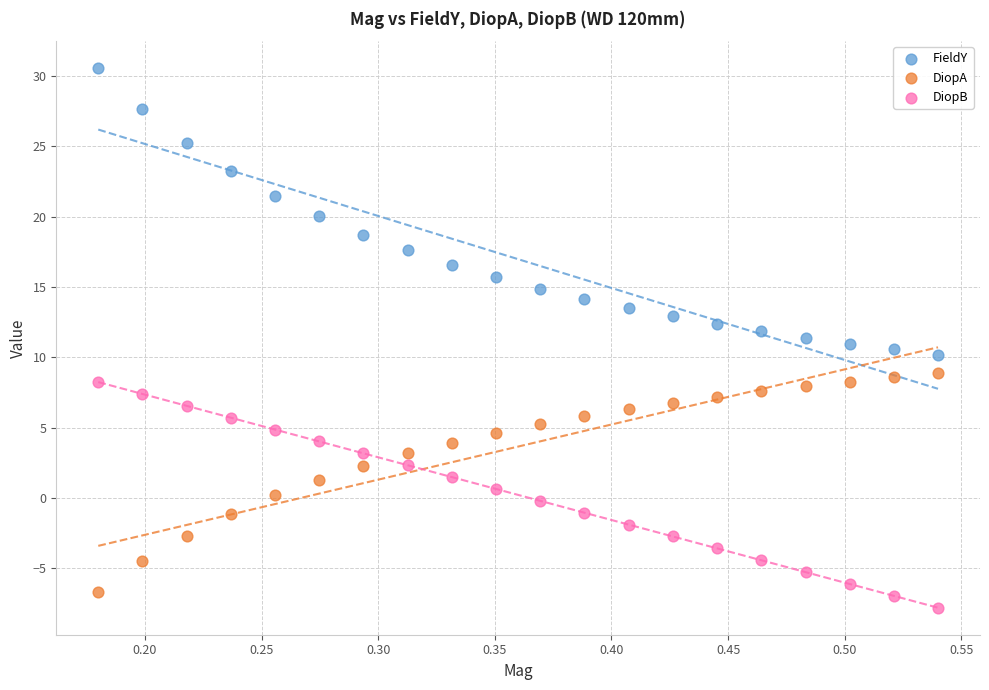

Which series has the widest spread of Y values?

FieldY